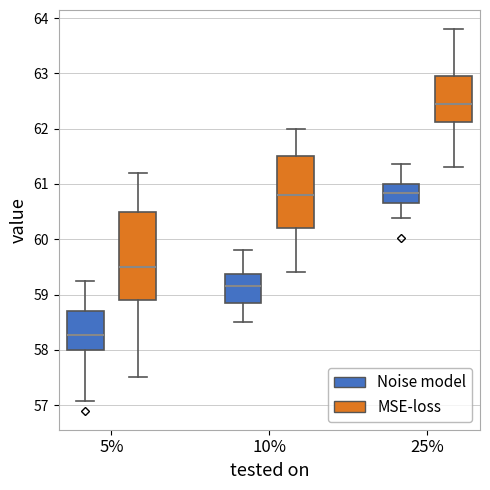

Which box's median line is the lowest?

5% (Noise model)